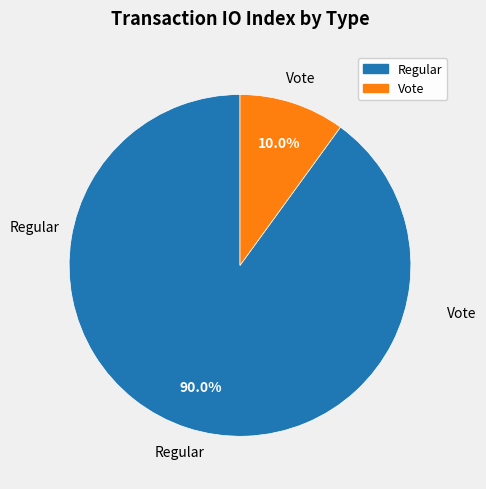

Does any single category account for the majority?

Yes